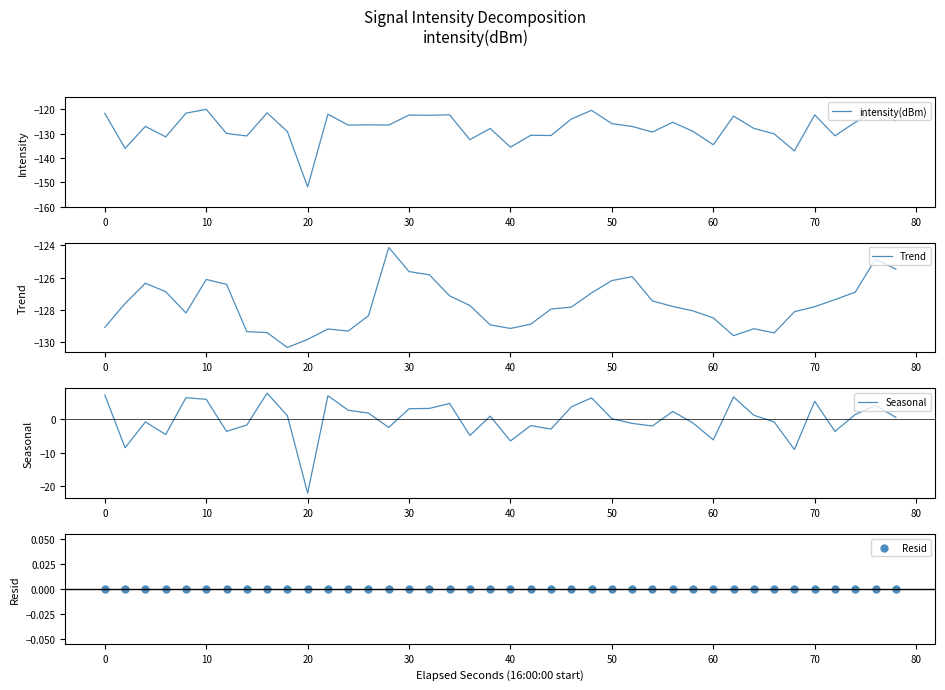

What is the maximum value for intensity(dBm)?

-120.1